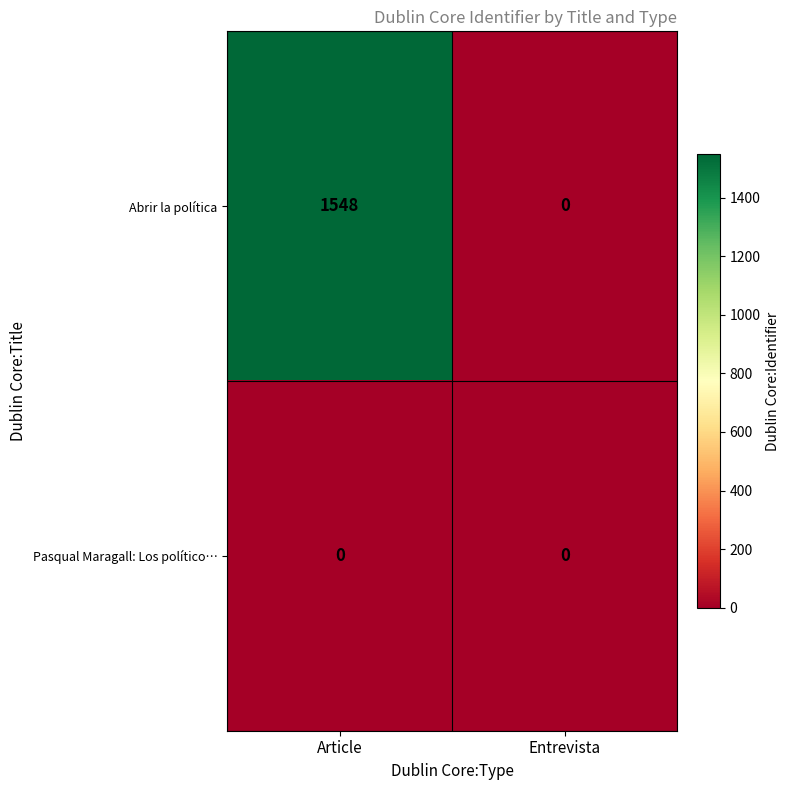

Rank the series by their maximum value, from lowest to highest.

Pasqual Maragall: Los político…, Abrir la política